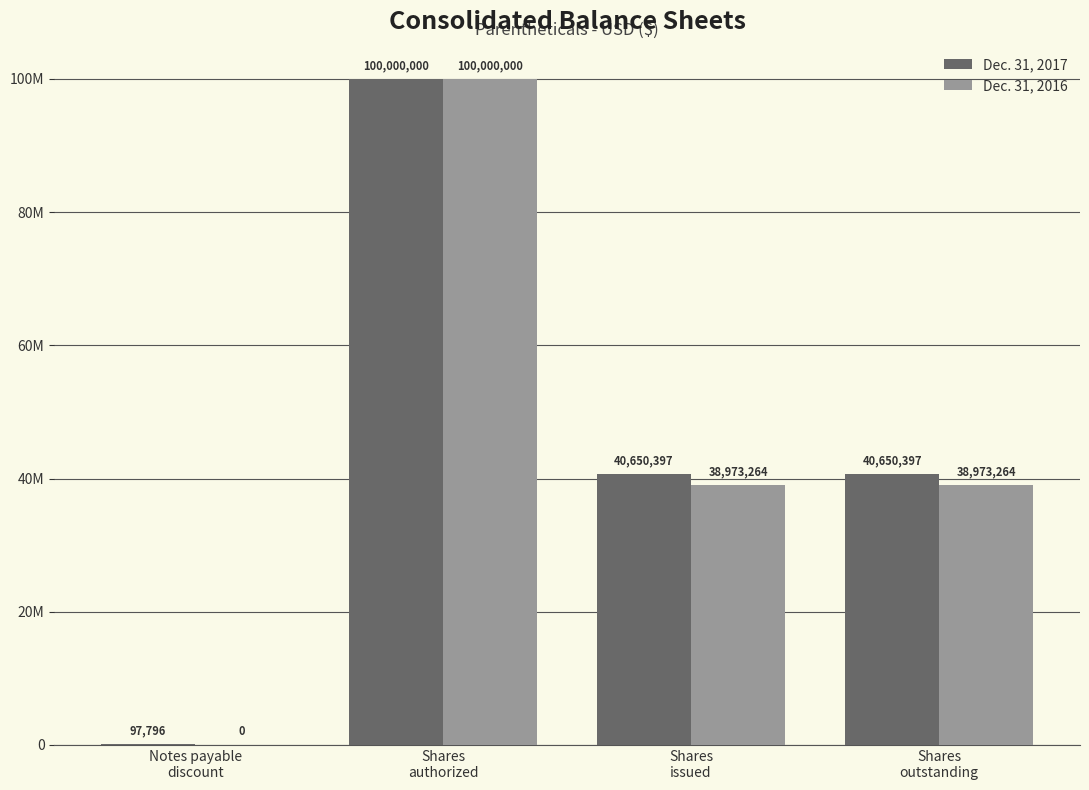

What are all the series names shown in the legend?

Dec. 31, 2017, Dec. 31, 2016